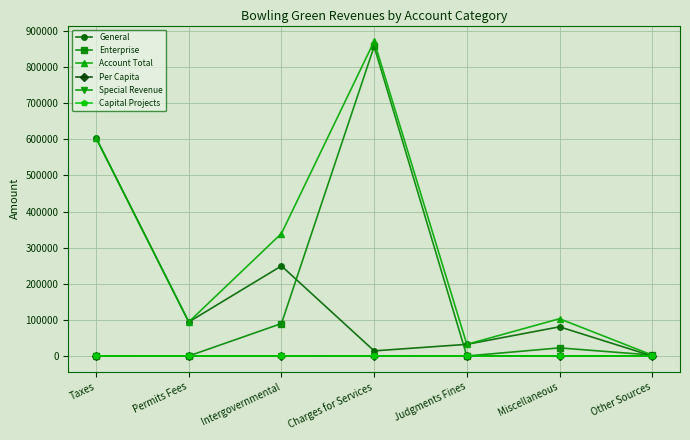

What is the greatest value displayed?

871289.0